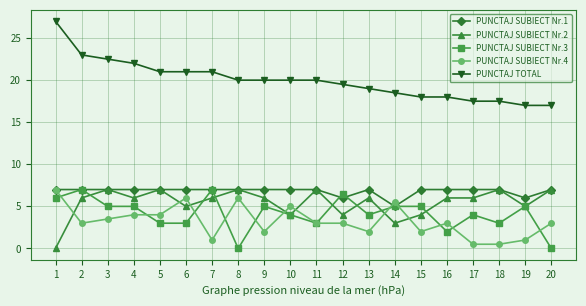

What are all the series names shown in the legend?

PUNCTAJ SUBIECT Nr.1, PUNCTAJ SUBIECT Nr.2, PUNCTAJ SUBIECT Nr.3, PUNCTAJ SUBIECT Nr.4, PUNCTAJ TOTAL